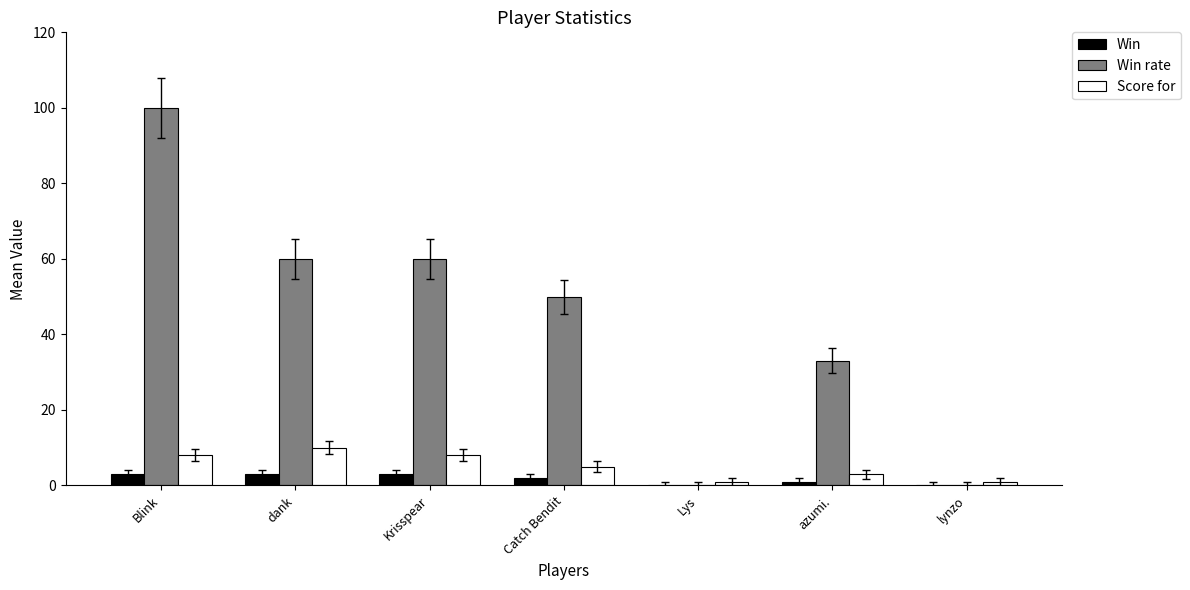

What is the highest value of the Score for series?

10